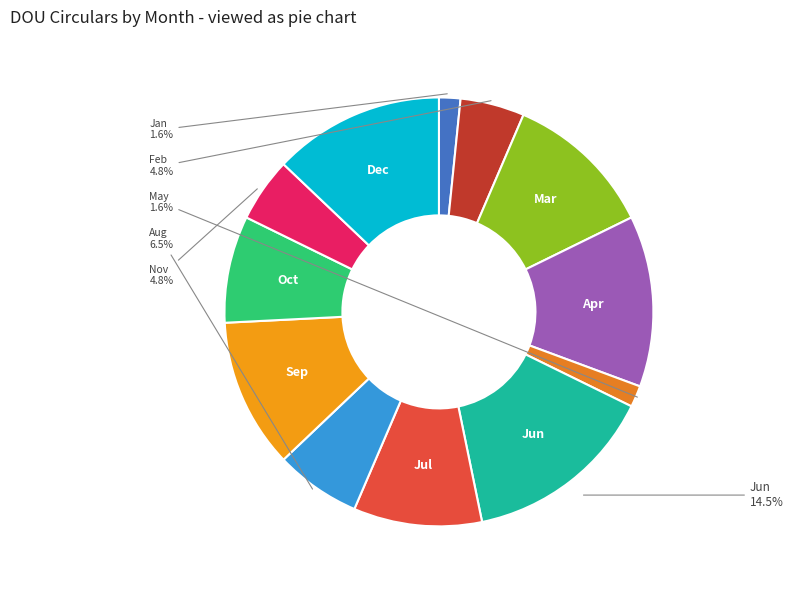

Which category has the biggest portion of the pie?

Jun